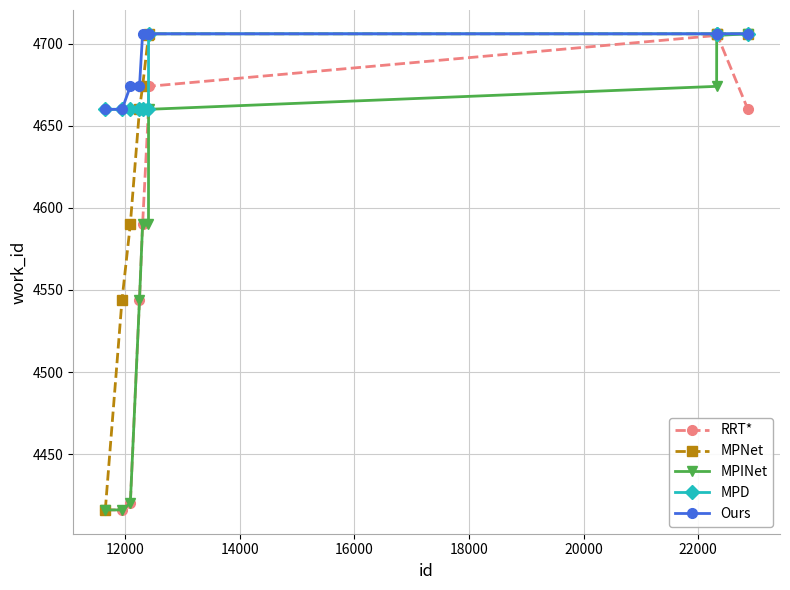

What is the greatest value displayed?

4706